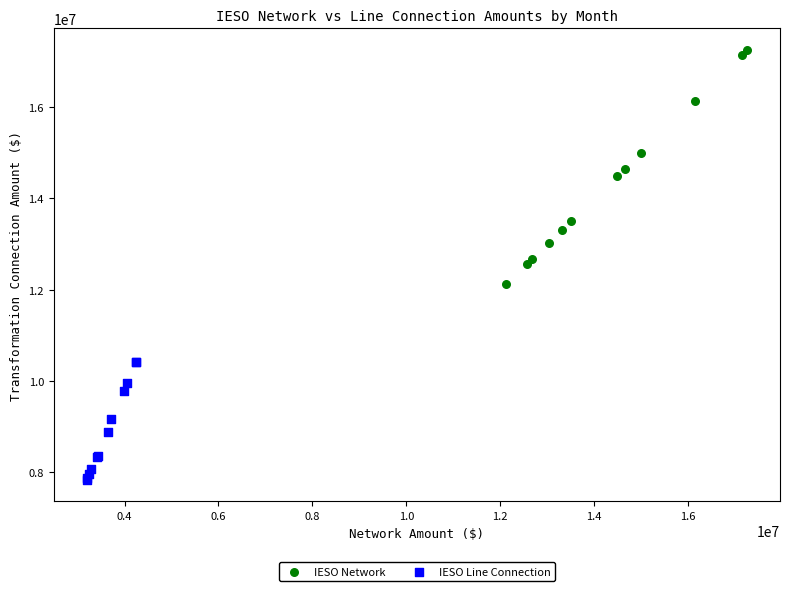

Which series contains the highest Y value?

IESO Network